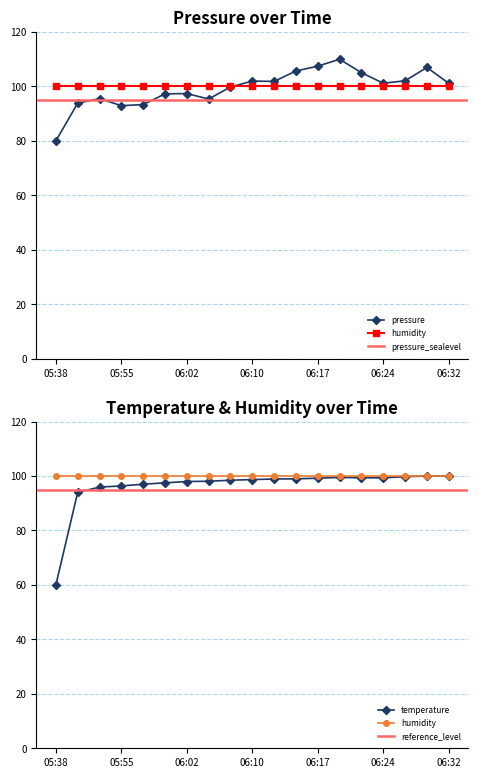

Rank the categories by pressure value from lowest to highest.

05:38, 05:55, 05:57, 05:50, 06:05, 05:52, 06:00, 06:02, 06:07, 06:24, 06:32, 06:12, 06:10, 06:27, 06:22, 06:14, 06:29, 06:17, 06:19